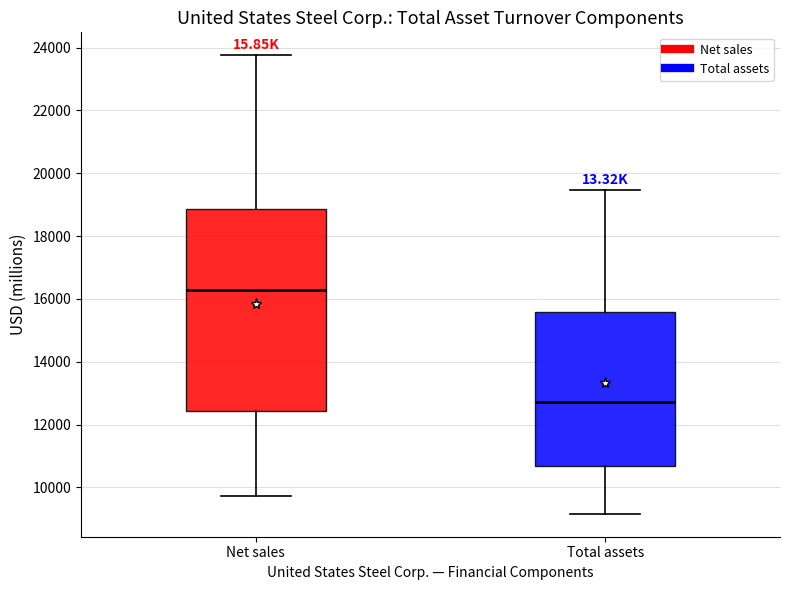

Which box has the lowest median line?

Total assets